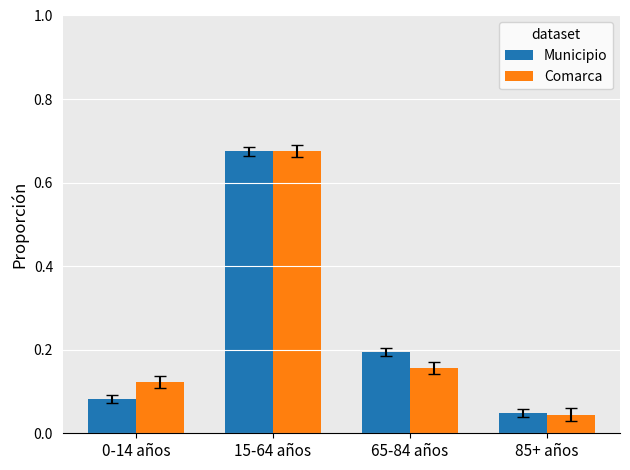

How many series are shown in this chart?

2